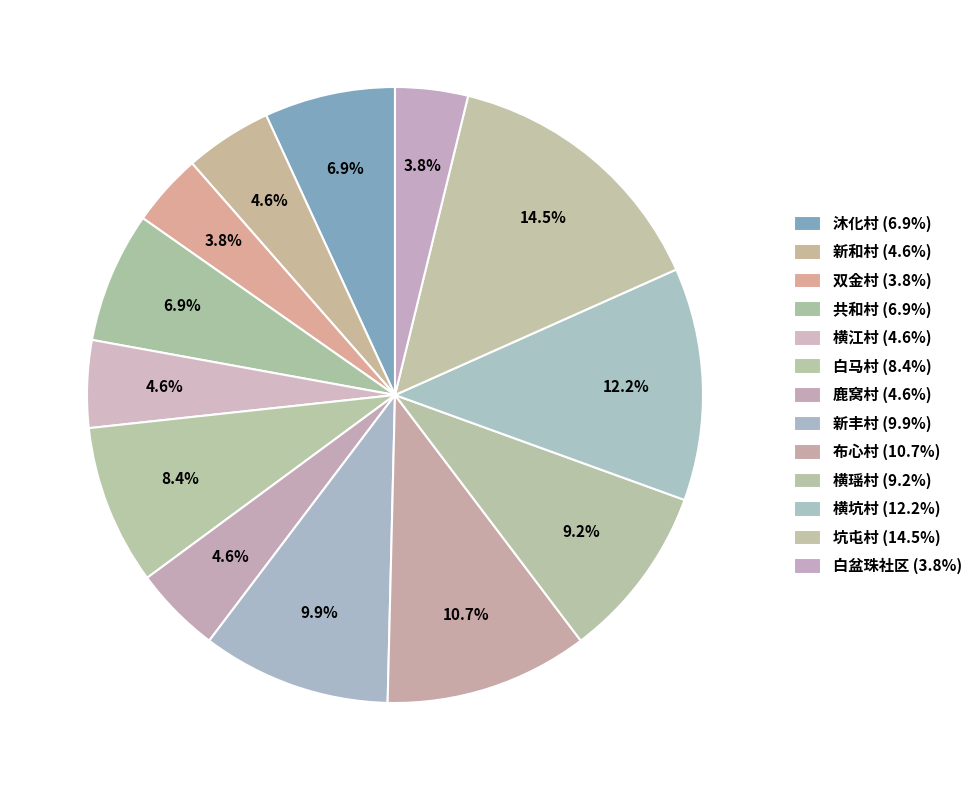

Count the number of slices in the pie.

13